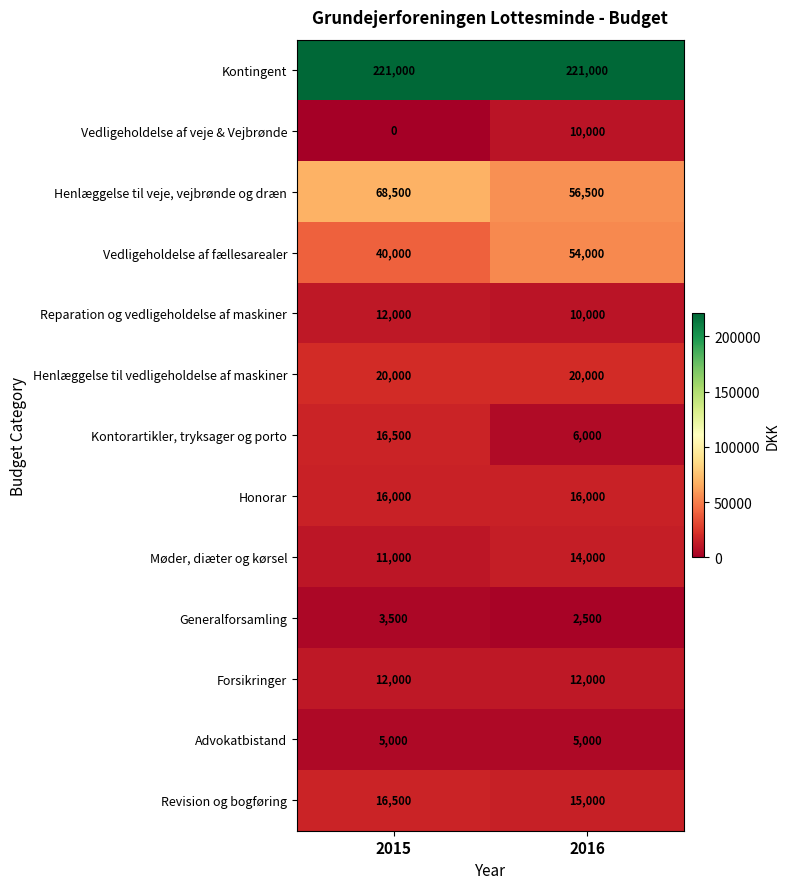

What is the difference between the maximum and minimum values in the Møder, diæter og kørsel series?

3000